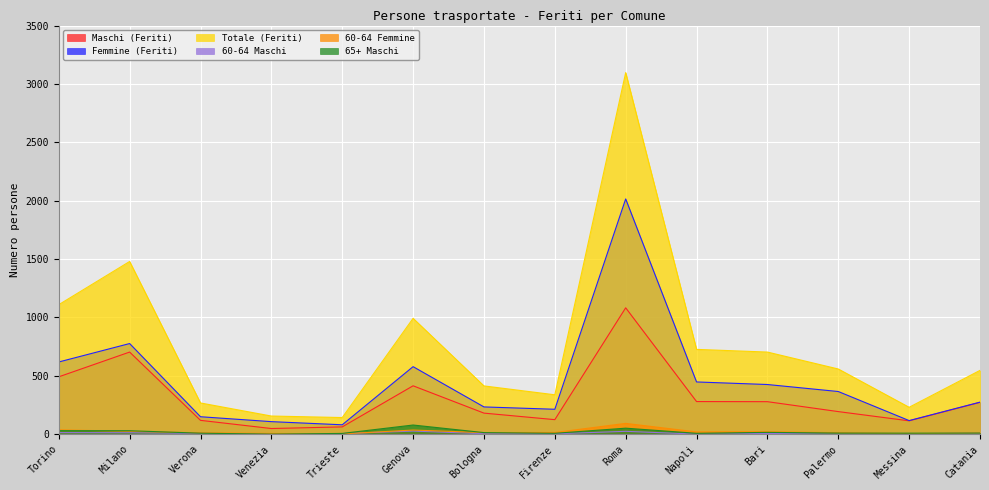

What is the average value of the Totale (Feriti) series?

768